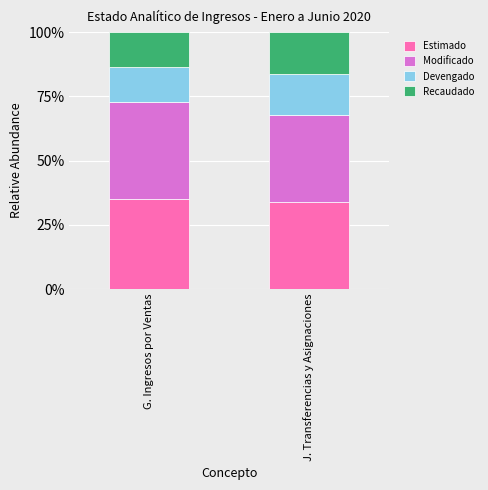

Is it true that Estimado equals 35.2 at G. Ingresos por Ventas?

True